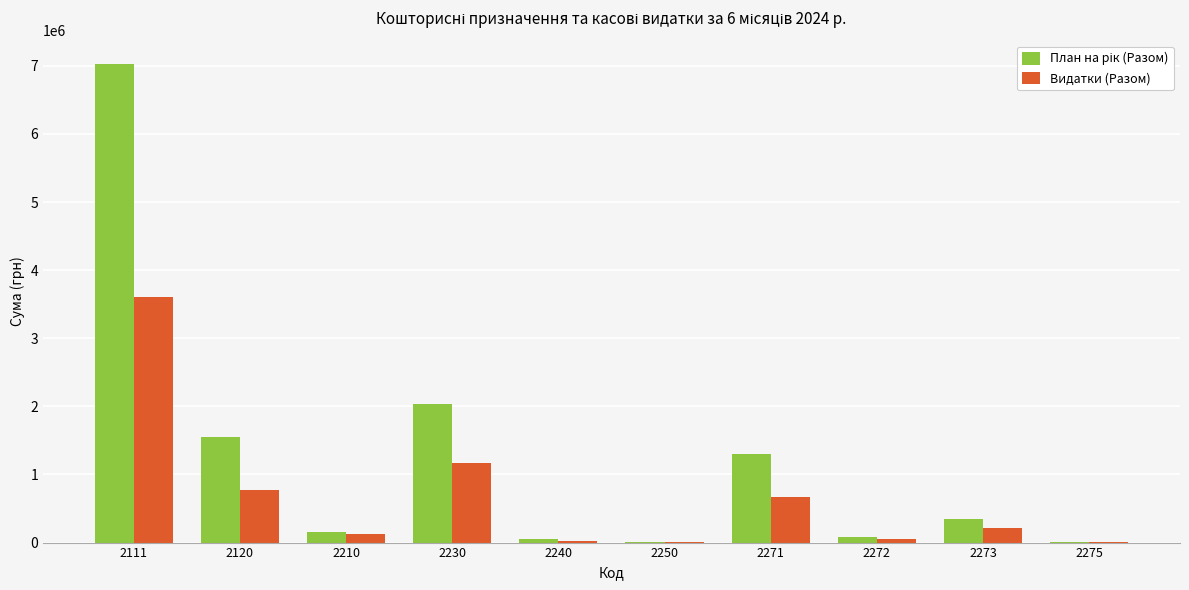

What is the highest value of the Видатки (Разом) series?

3612776.9